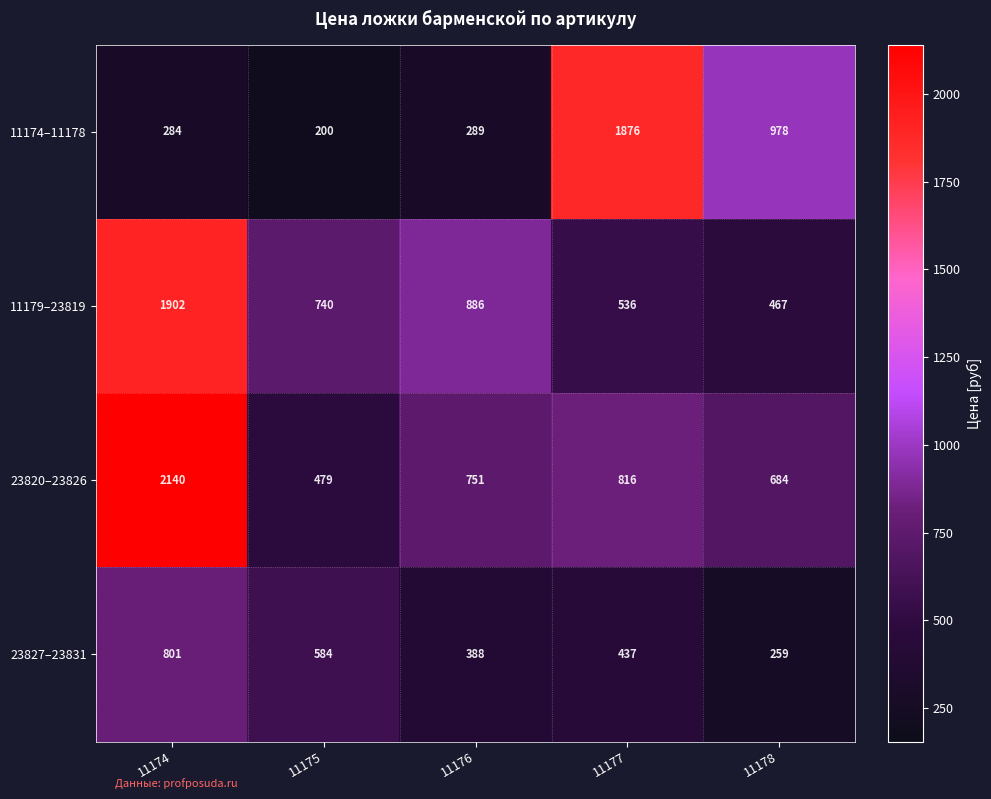

Reading left to right, what are all the values shown in this chart?

11174–11178: 11174=284	11175=200	11176=289	11177=1876	11178=978
11179–23819: 11174=1902	11175=740	11176=886	11177=536	11178=467
23820–23826: 11174=2140	11175=479	11176=751	11177=816	11178=684
23827–23831: 11174=801	11175=584	11176=388	11177=437	11178=259